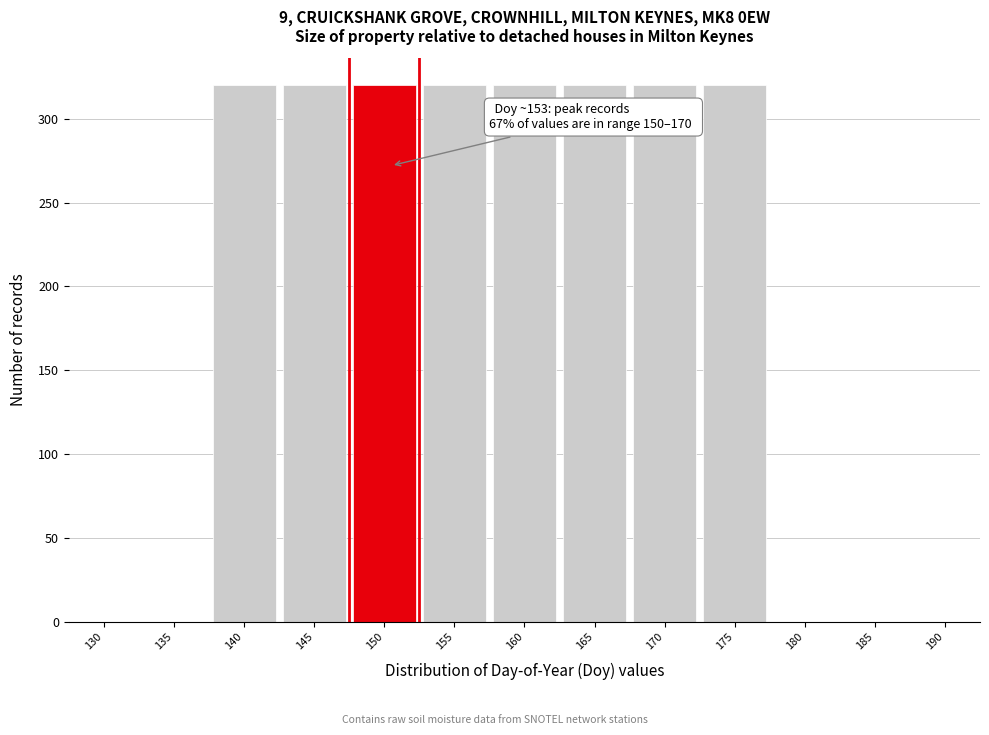

Reading right to left, what are all the values shown in this chart?

190=0	185=0	180=0	175=320	170=320	165=320	160=320	155=320	150=320	145=320	140=320	135=0	130=0